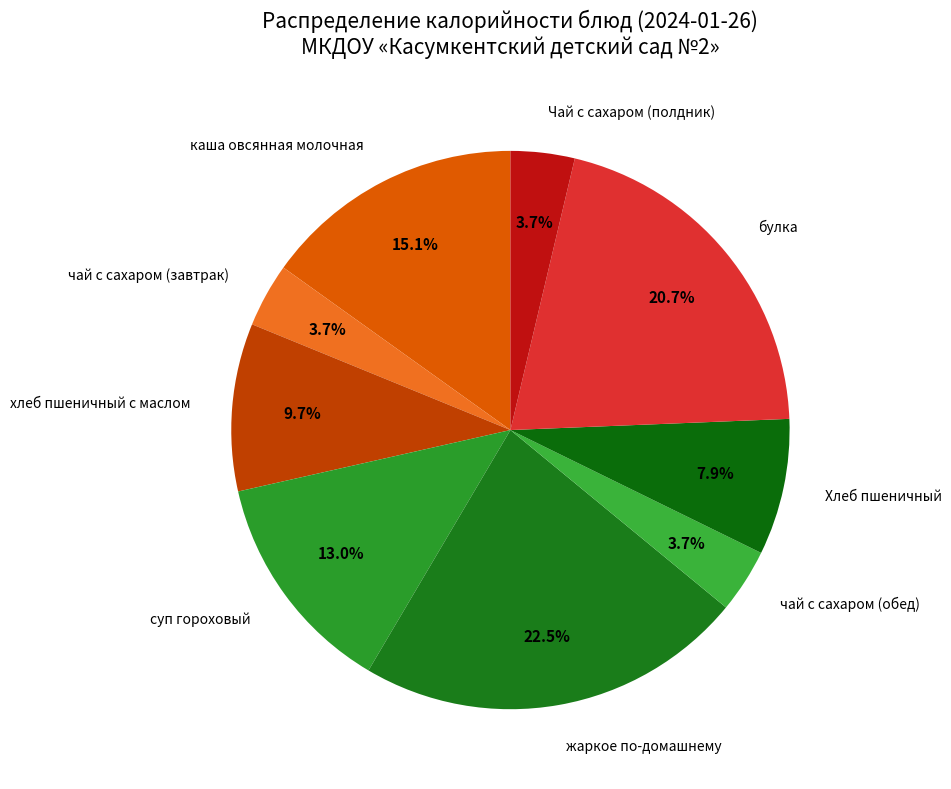

Which category has the biggest portion of the pie?

жаркое по-домашнему